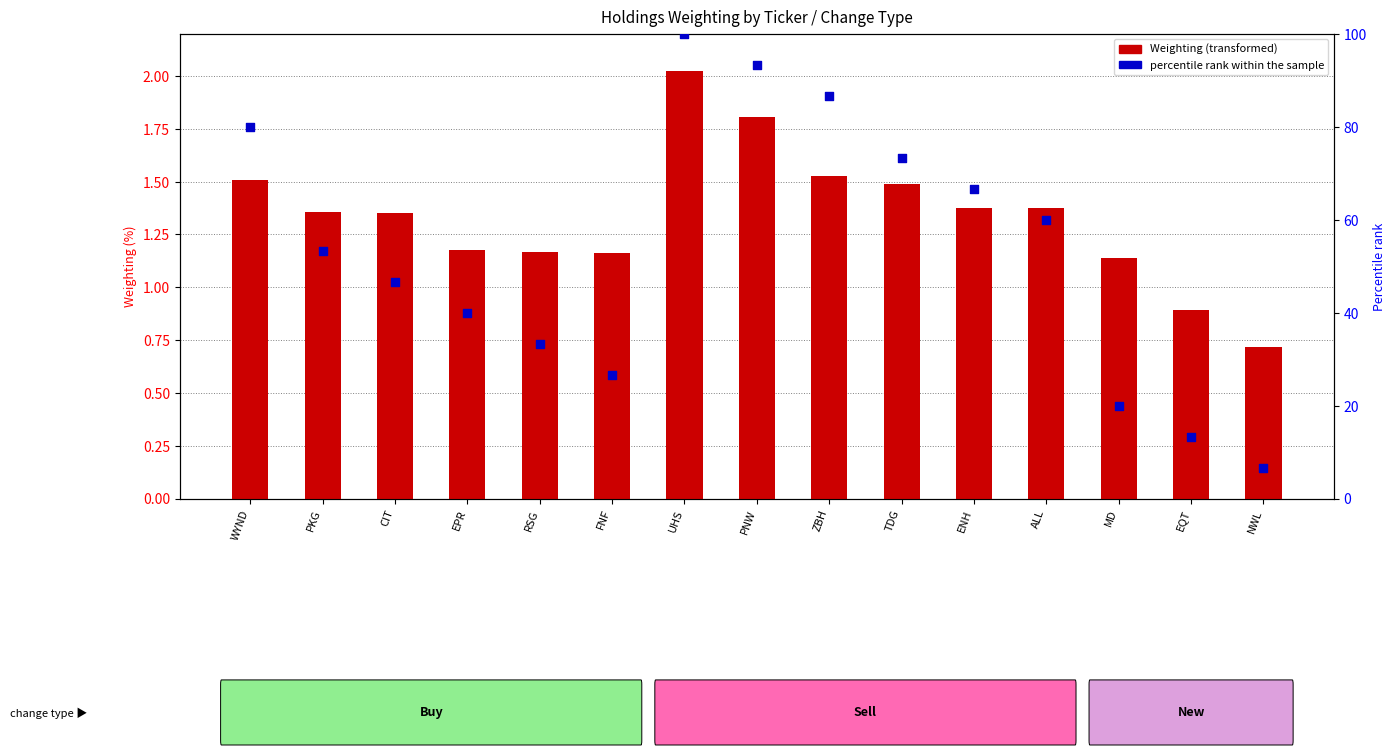

Which series contains the lowest Y value?

value (Weighting)